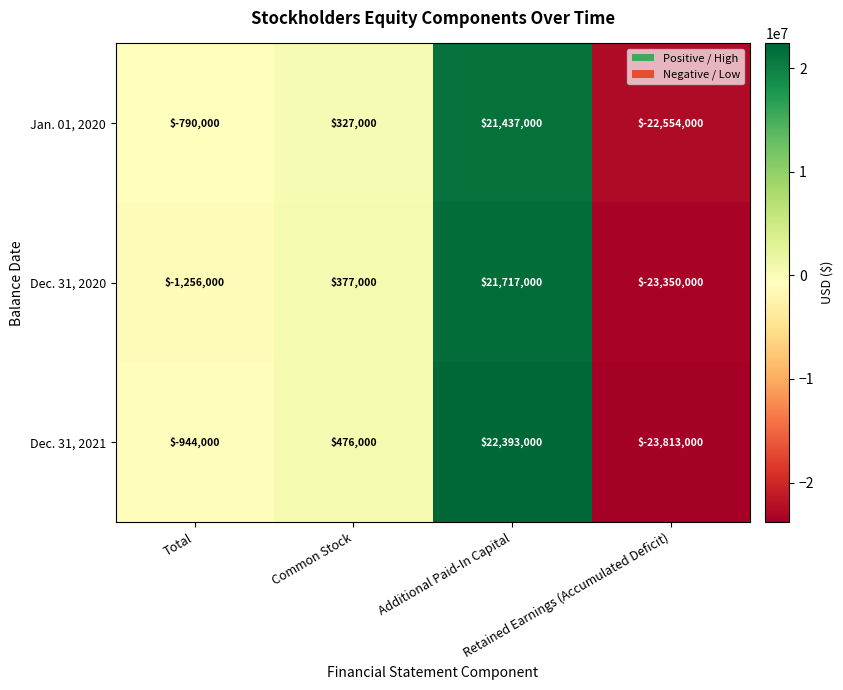

How many data points does each series have?

4